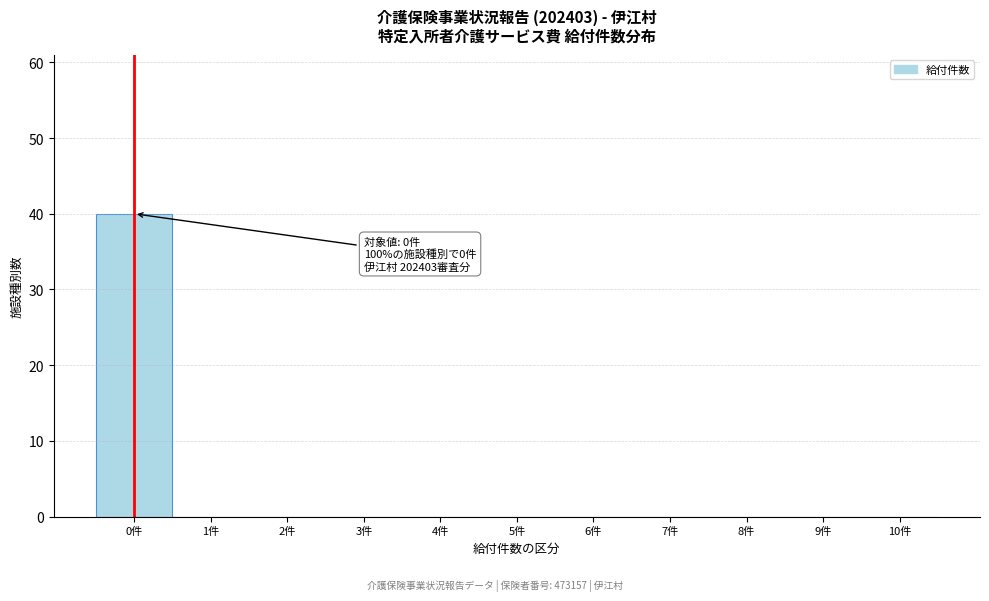

Over which range of the x-axis is the bar tallest?

-0.5 to 0.5